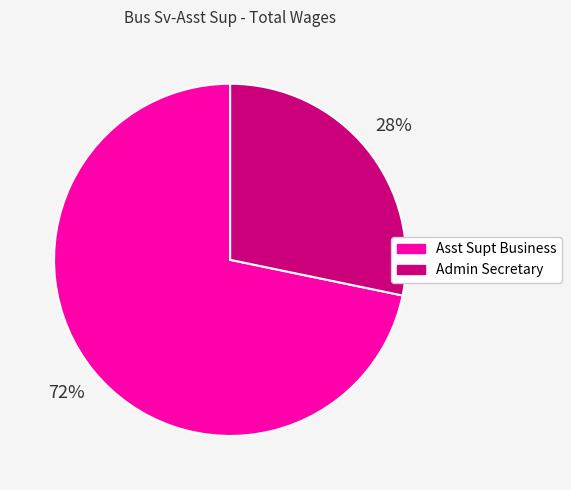

Which has a higher value, Asst Supt Business or Admin Secretary?

Asst Supt Business